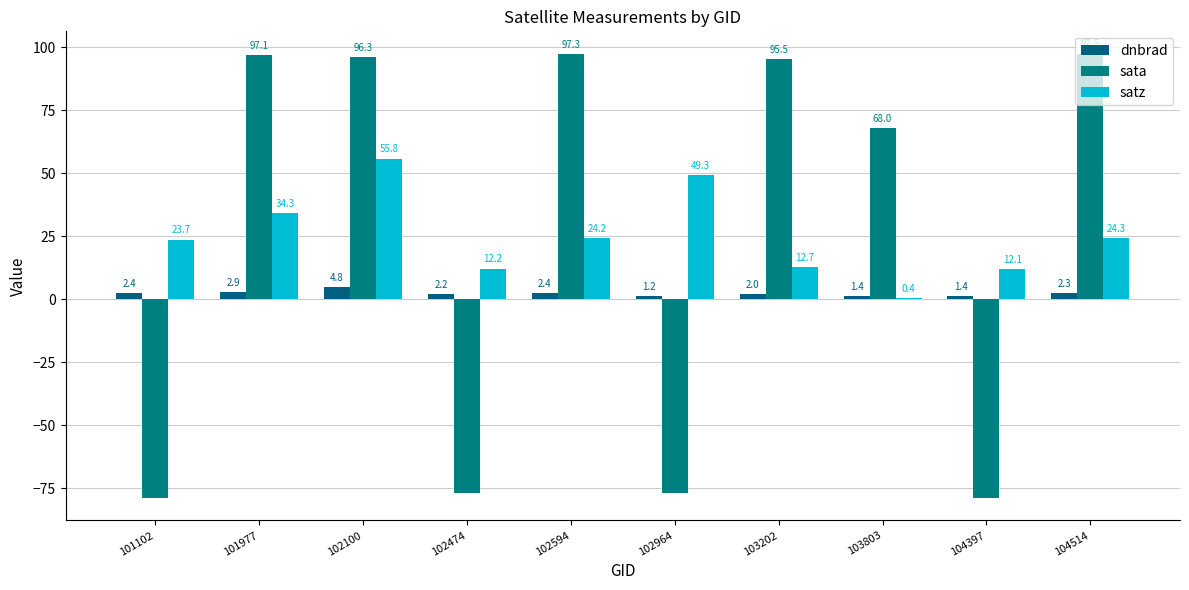

What is the greatest value displayed?

97.5